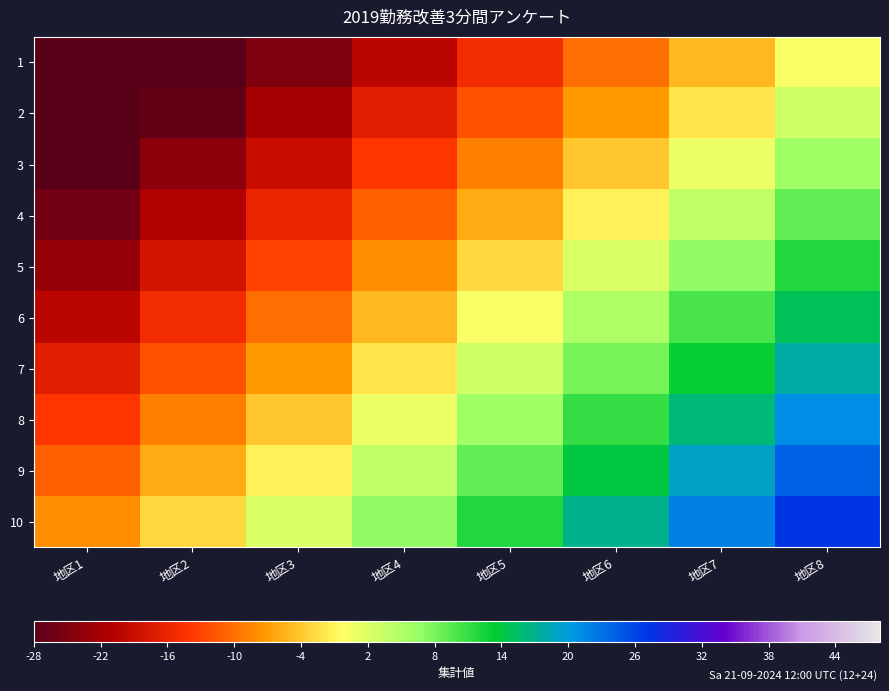

Reading left to right, transcribe all the data shown in this chart.

1: 地区1=-35	地区2=-30	地区3=-25	地区4=-20	地区5=-15	地区6=-10	地区7=-5	地区8=0
2: 地区1=-32	地区2=-27	地区3=-22	地区4=-17	地区5=-12	地区6=-7	地区7=-2	地区8=3
3: 地区1=-29	地区2=-24	地区3=-19	地区4=-14	地区5=-9	地区6=-4	地区7=1	地区8=6
4: 地区1=-26	地区2=-21	地区3=-16	地区4=-11	地区5=-6	地区6=-1	地区7=4	地区8=9
5: 地区1=-23	地区2=-18	地区3=-13	地区4=-8	地区5=-3	地区6=2	地区7=7	地区8=12
6: 地区1=-20	地区2=-15	地区3=-10	地区4=-5	地区5=0	地区6=5	地区7=10	地区8=15
7: 地区1=-17	地区2=-12	地区3=-7	地区4=-2	地区5=3	地区6=8	地区7=13	地区8=18
8: 地区1=-14	地区2=-9	地区3=-4	地区4=1	地区5=6	地区6=11	地区7=16	地区8=21
9: 地区1=-11	地区2=-6	地区3=-1	地区4=4	地区5=9	地区6=14	地区7=19	地区8=24
10: 地区1=-8	地区2=-3	地区3=2	地区4=7	地区5=12	地区6=17	地区7=22	地区8=27